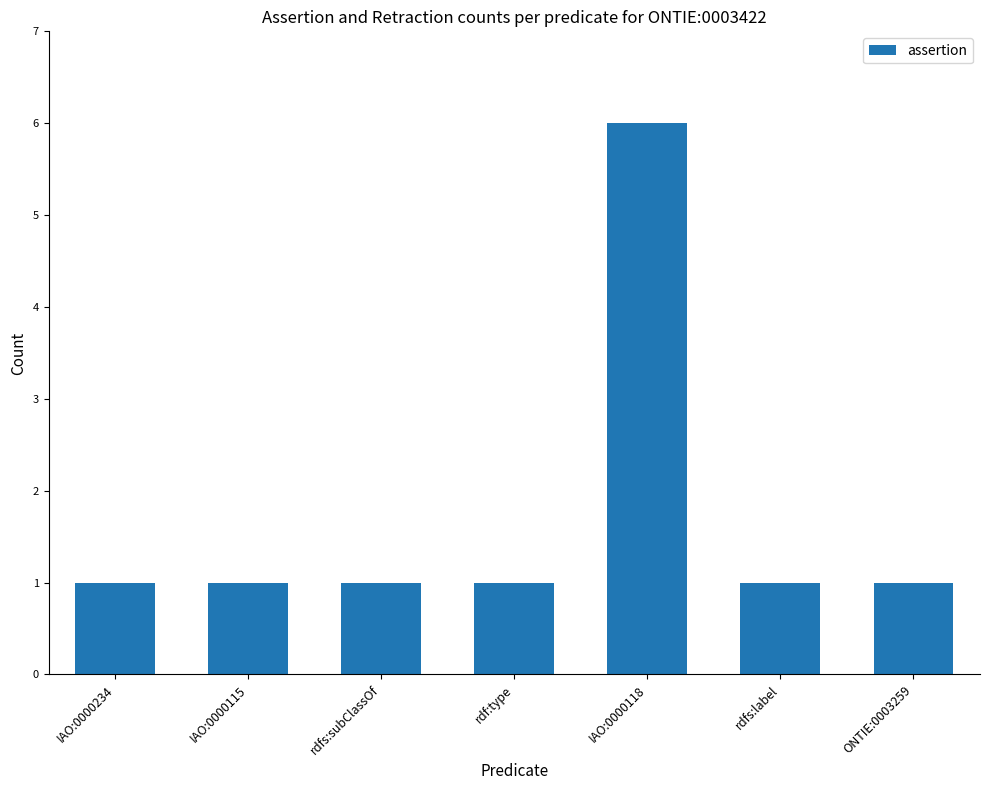

What is the value of the 5th bar from the left?

6